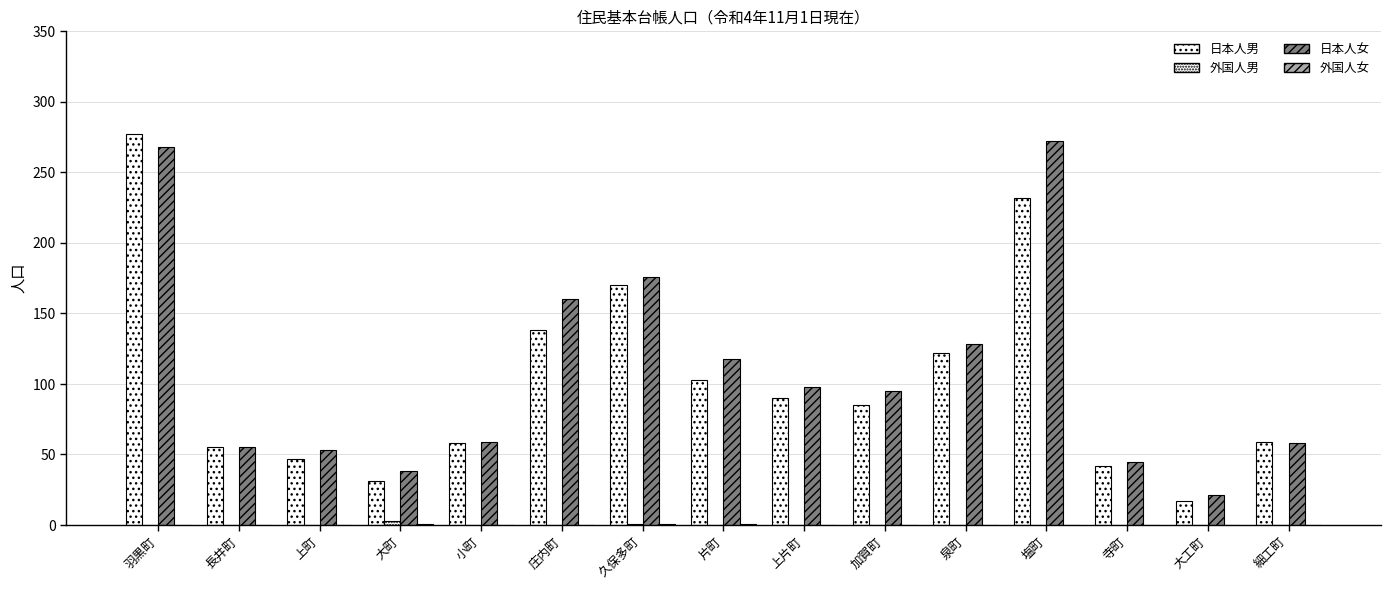

How many groups of bars are there?

15